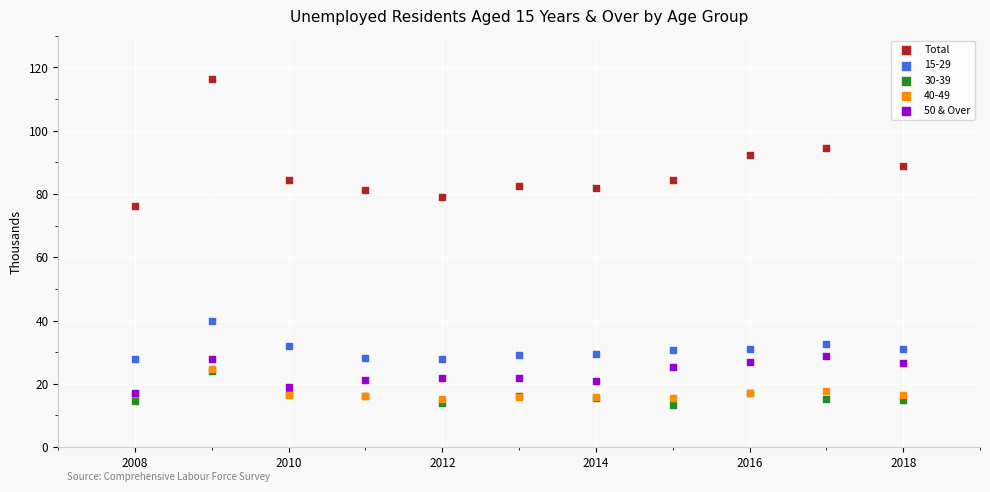

Which series reaches the maximum Y coordinate?

Total